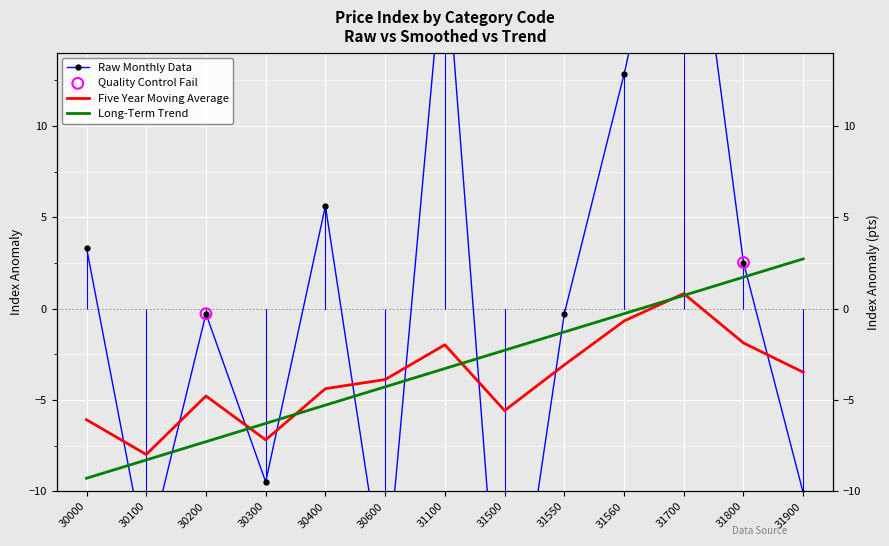

Which series has the widest spread of Y values?

Raw Monthly Data